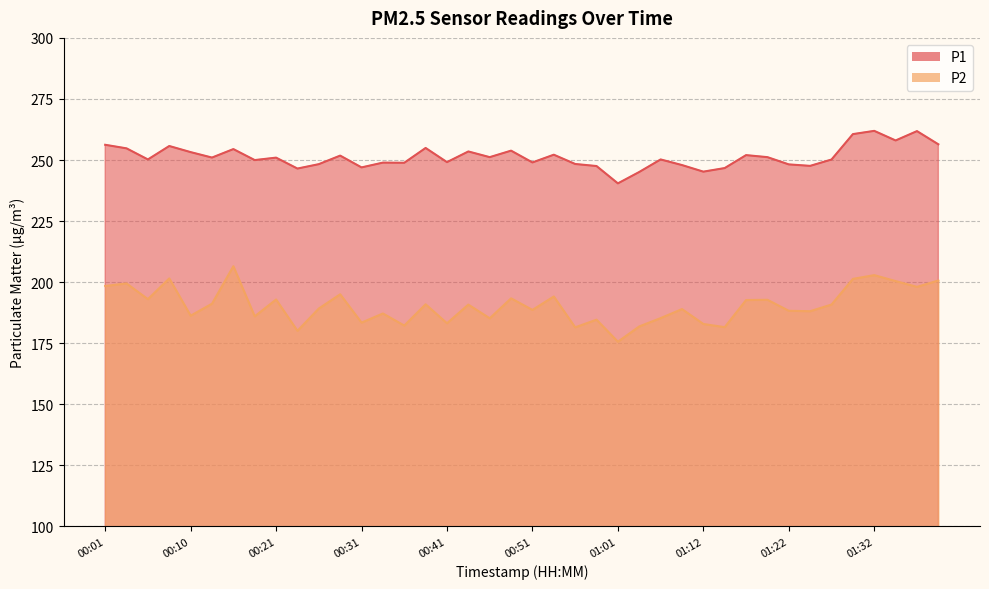

How many data points in P2 are less than 190?

20